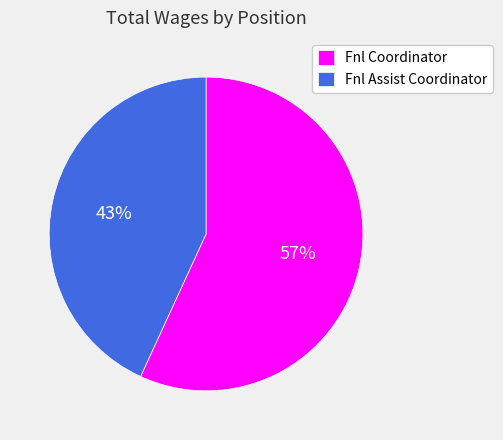

To the nearest percent, what is the average slice percentage?

50%